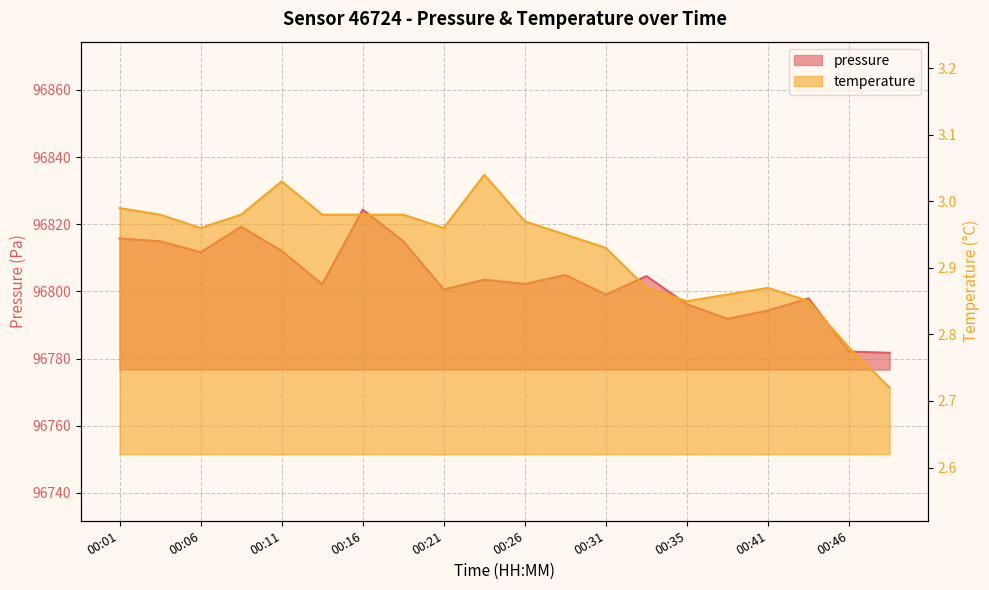

What is the value of the pressure point at the 5th from the left?

96812.1